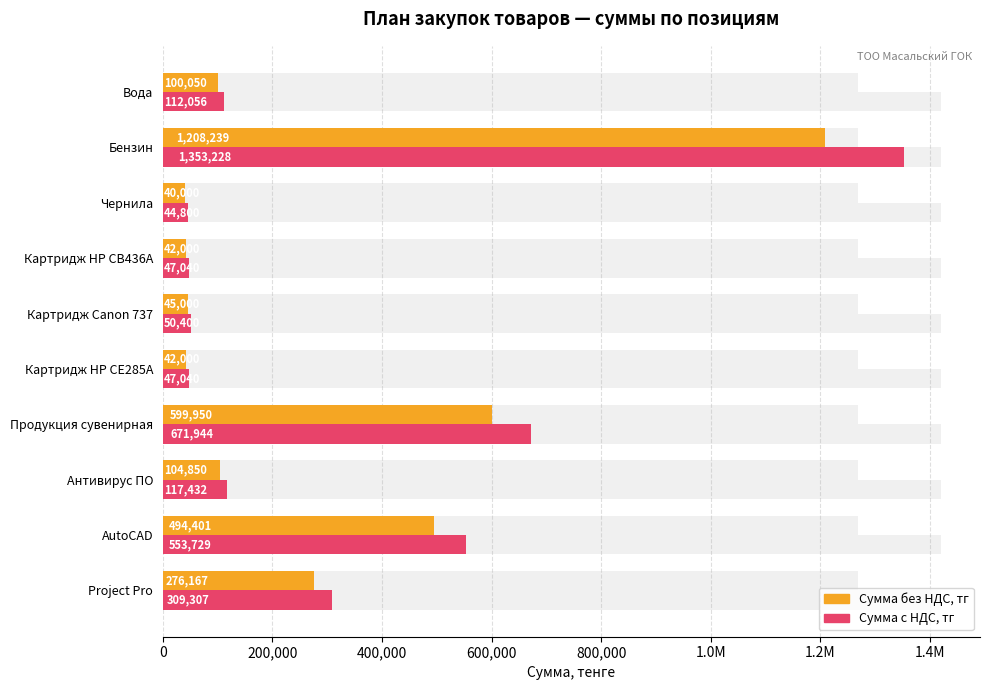

Read the Сумма без НДС, тг value at Чернила.

40000.0